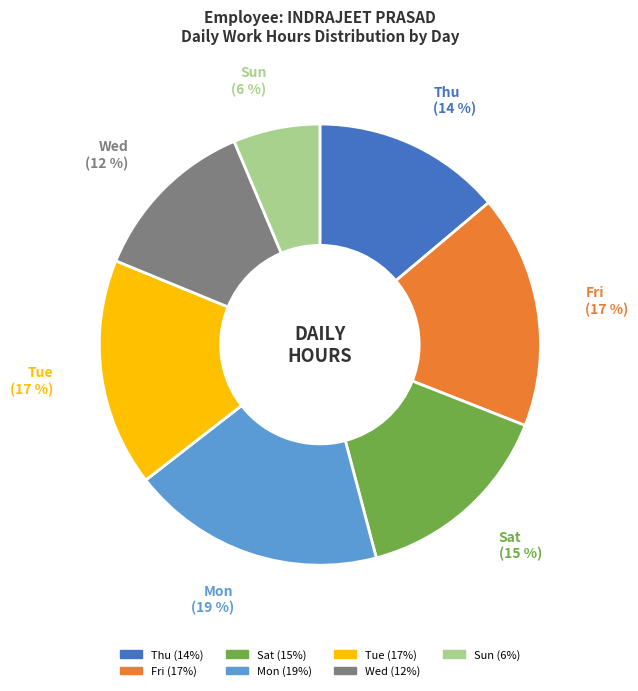

Is there any slice that represents more than half of the pie?

No